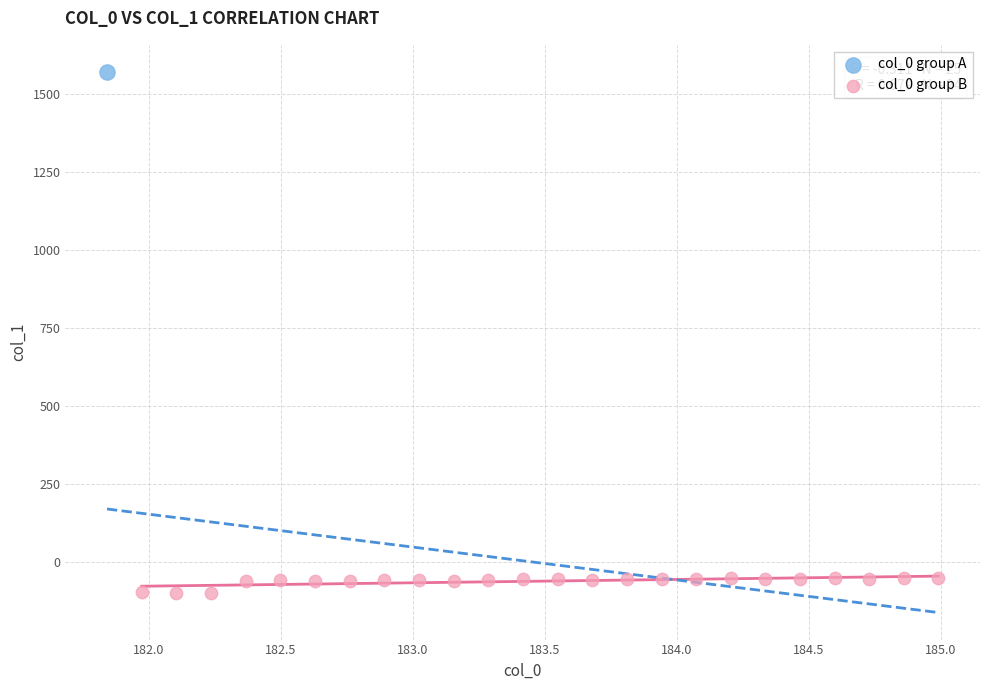

What are all the series names shown in the legend?

col_0 group A, col_0 group B